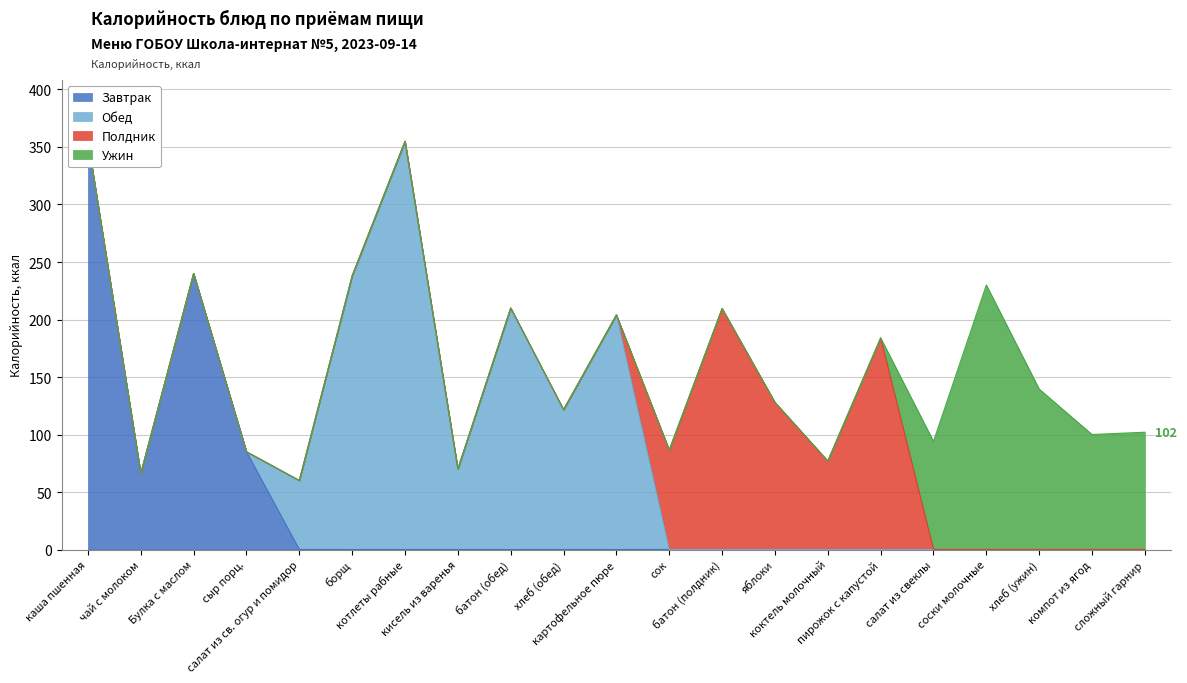

Between which two adjacent categories do Полдник and Ужин first intersect?

пирожок с капустой and салат из свеклы